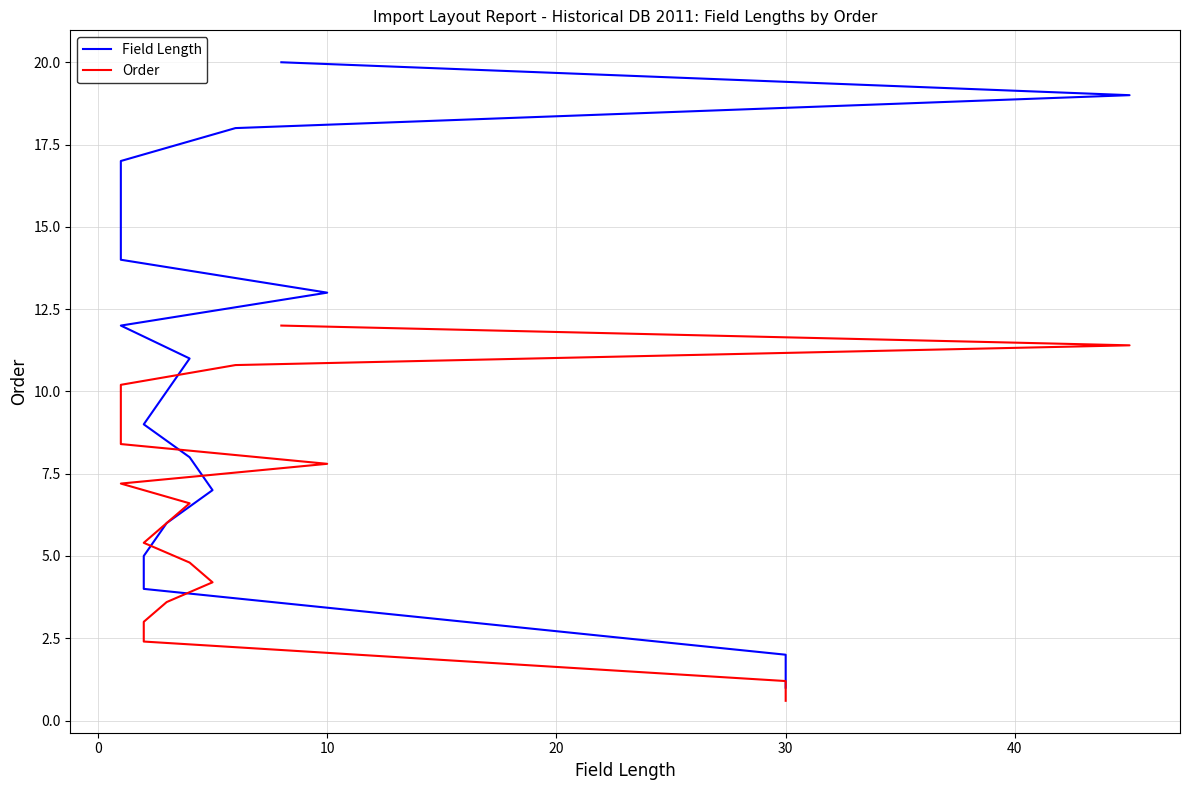

What is the smallest value displayed?

0.6